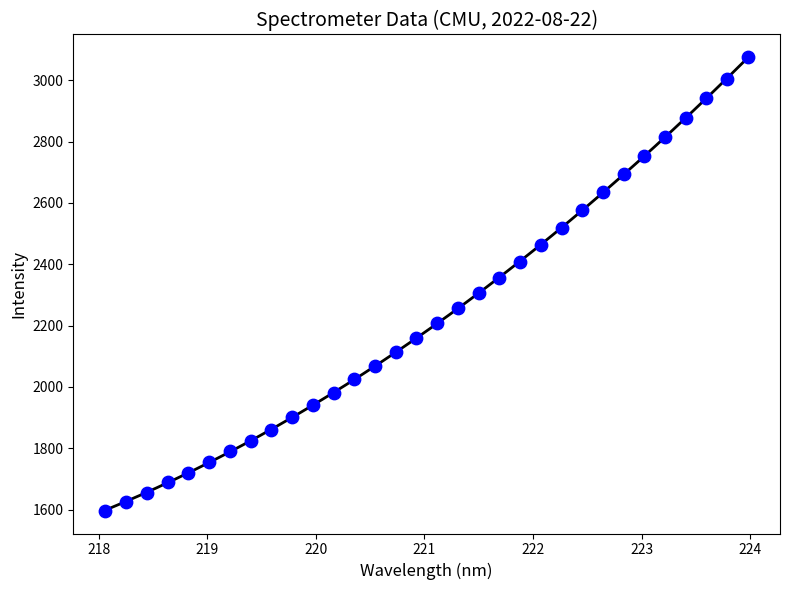

What is the range of X values (max minus min)?

5.9